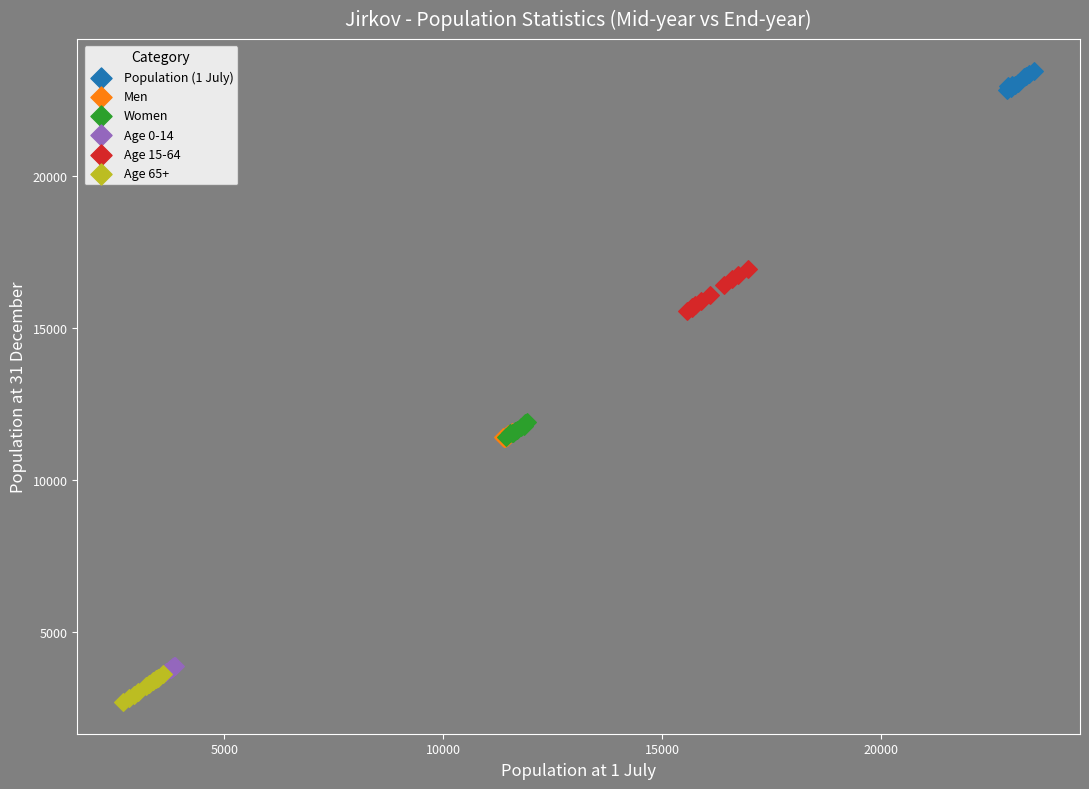

Which series reaches the maximum Y coordinate?

Population (1 July)